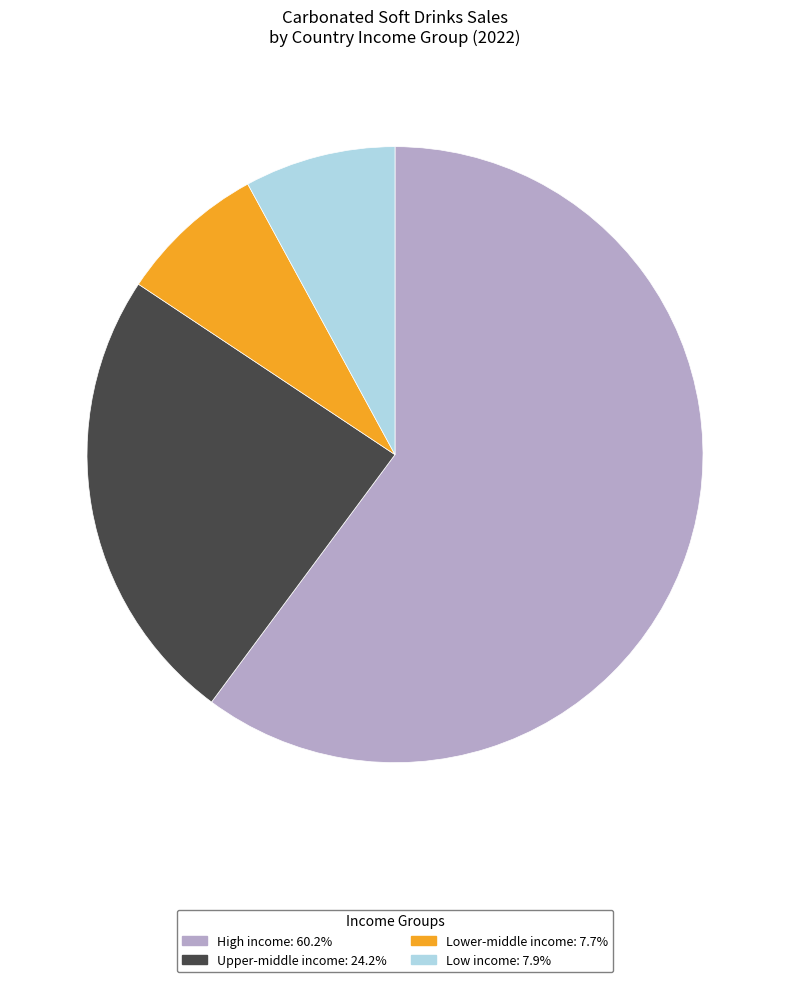

Combined, do Lower-middle income and Upper-middle income account for over 50%?

No